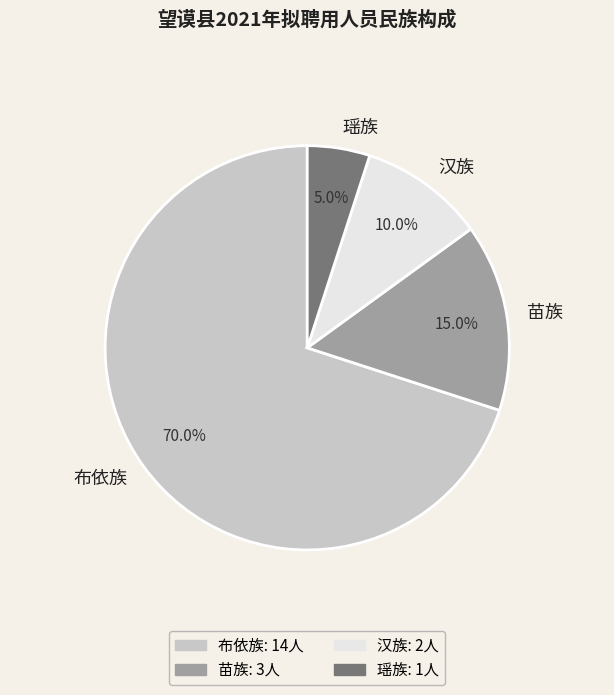

Which slice is the smallest?

瑶族